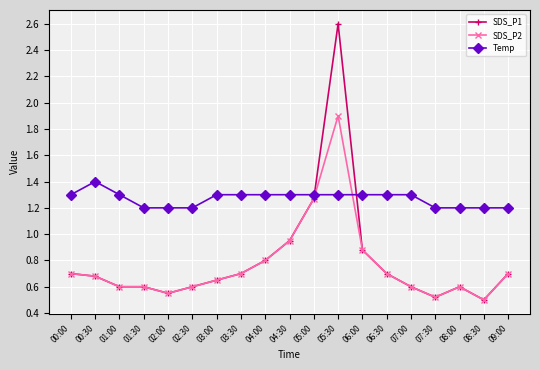

Where do SDS_P2 and Temp first cross each other?

05:00 and 05:30